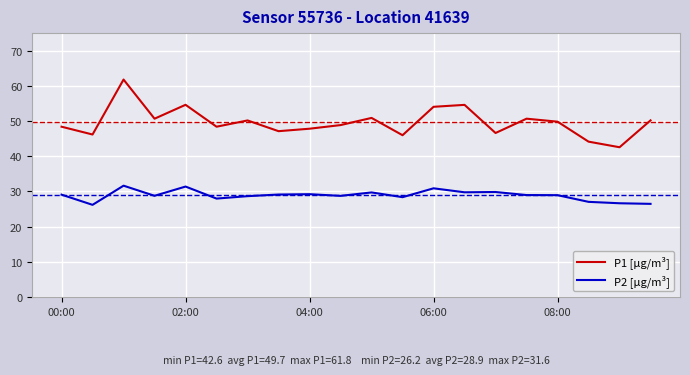

What is the difference between the second highest and second lowest values in the P1 [µg/m³] series?

10.5